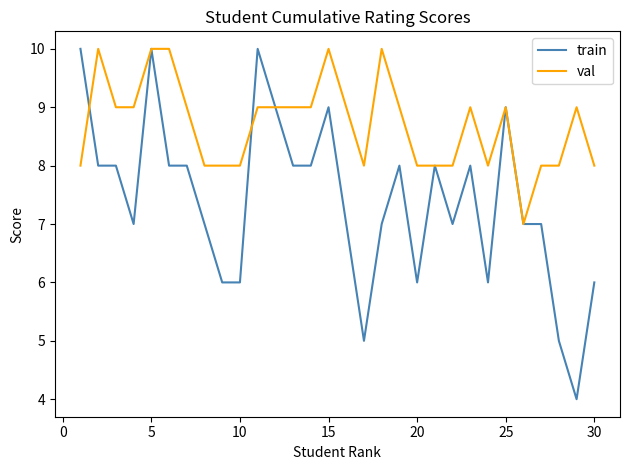

What is the minimum value shown in the chart?

4